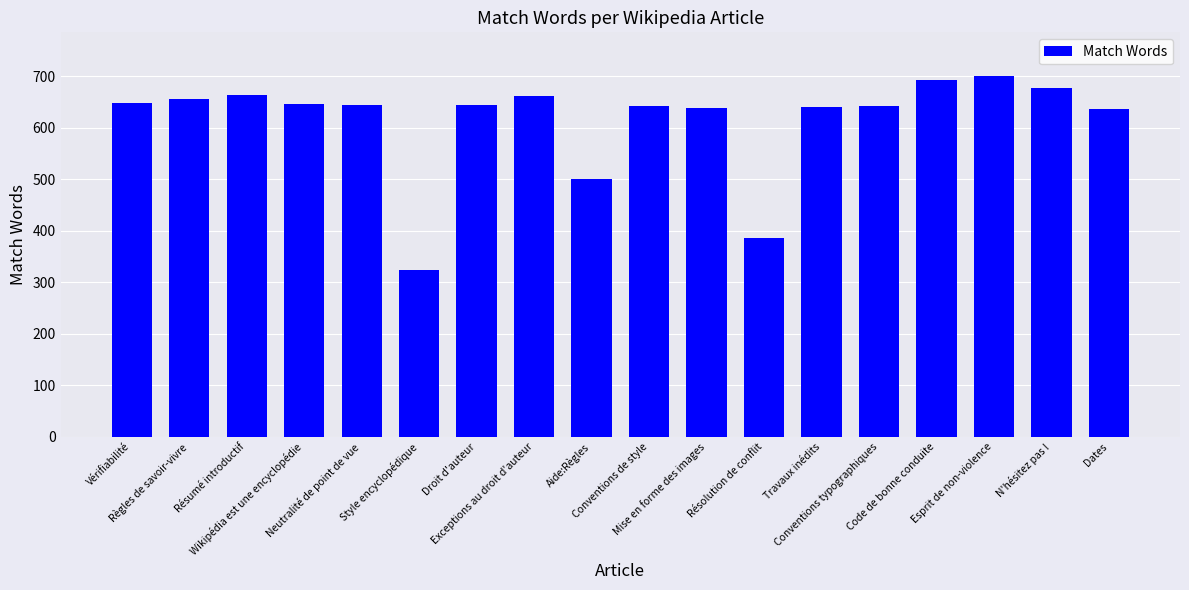

Read the value at Travaux inédits, to the nearest 10.

640